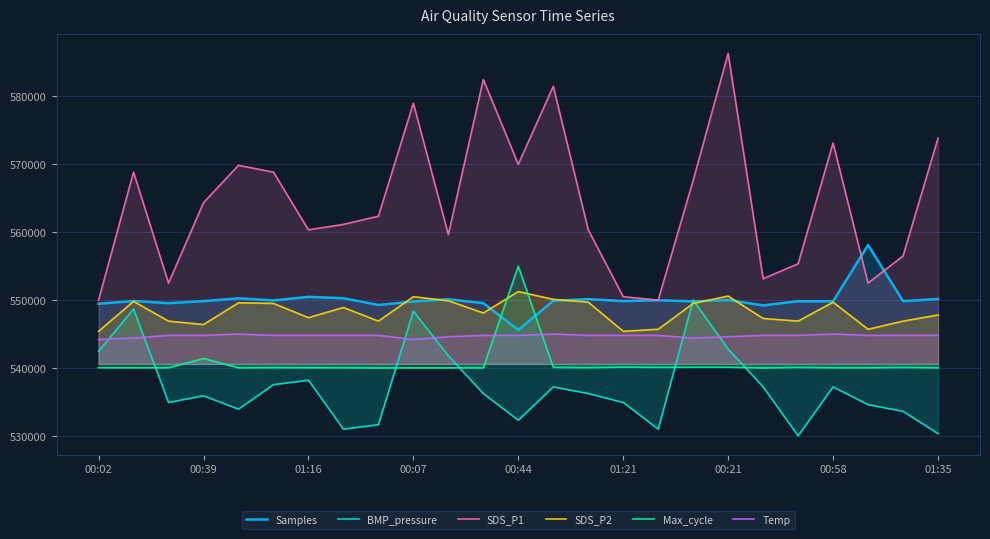

Which series ends up on top after the final intersection of Max_cycle and SDS_P2?

SDS_P2